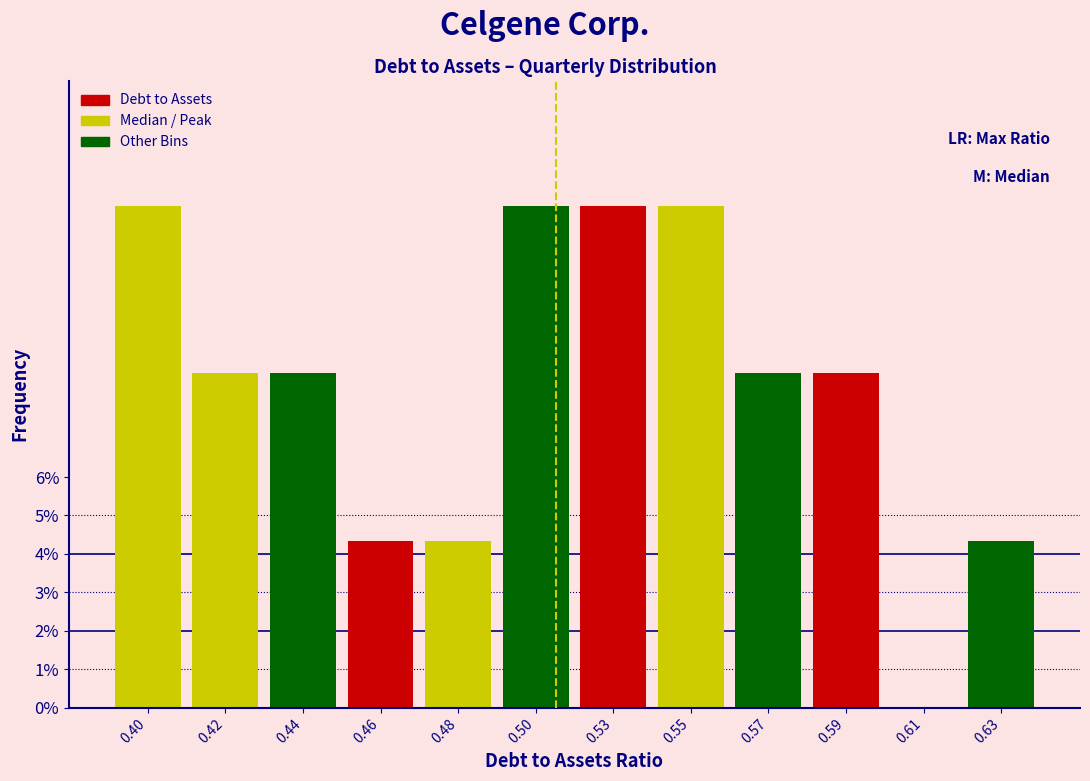

Reading right to left, list all the values displayed in this chart.

0.63=4.3	0.61=0.0	0.59=8.7	0.57=8.7	0.55=13.0	0.53=13.0	0.50=13.0	0.48=4.3	0.46=4.3	0.44=8.7	0.42=8.7	0.40=13.0